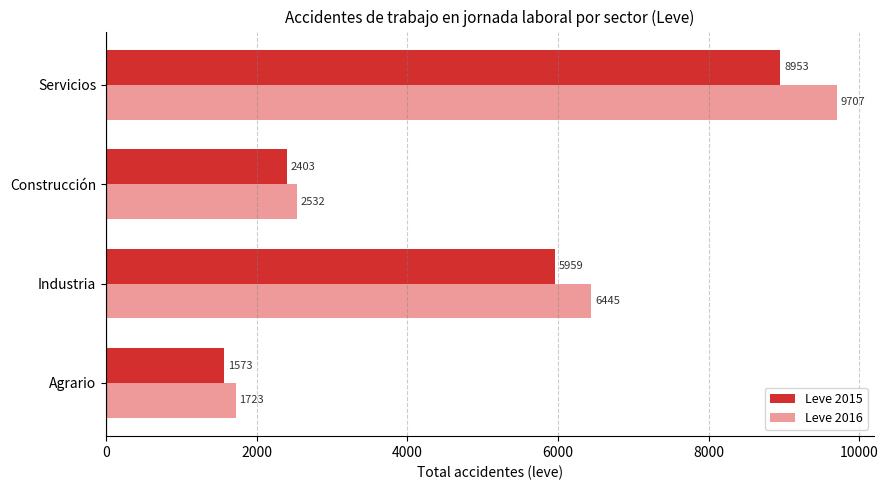

How many distinct data groups are displayed?

2